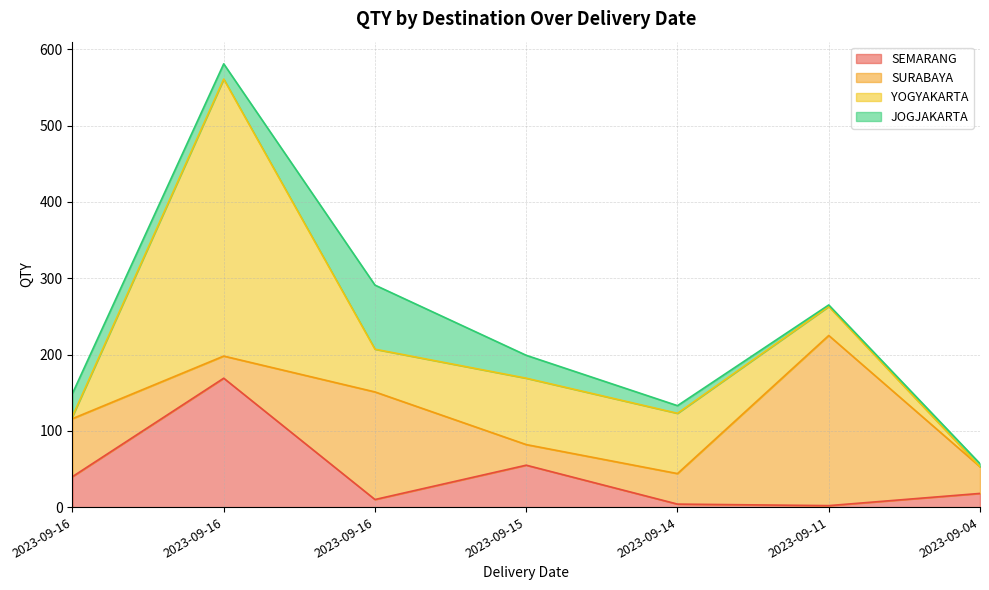

What is the difference between the second highest and minimum values in the SEMARANG series?

53